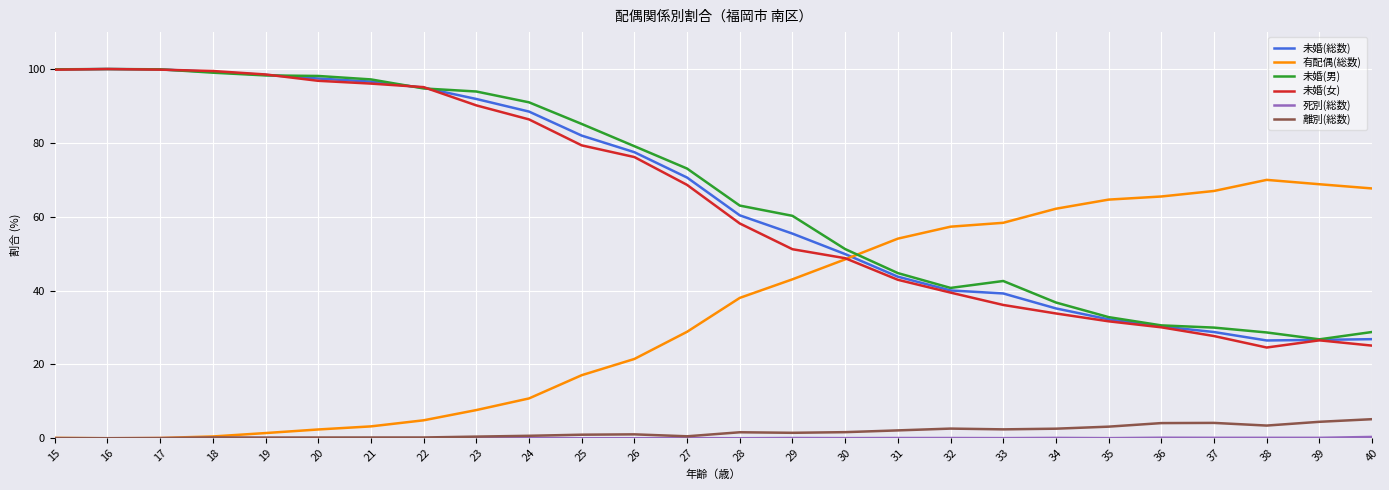

Does the chart have visible grid lines?

Yes